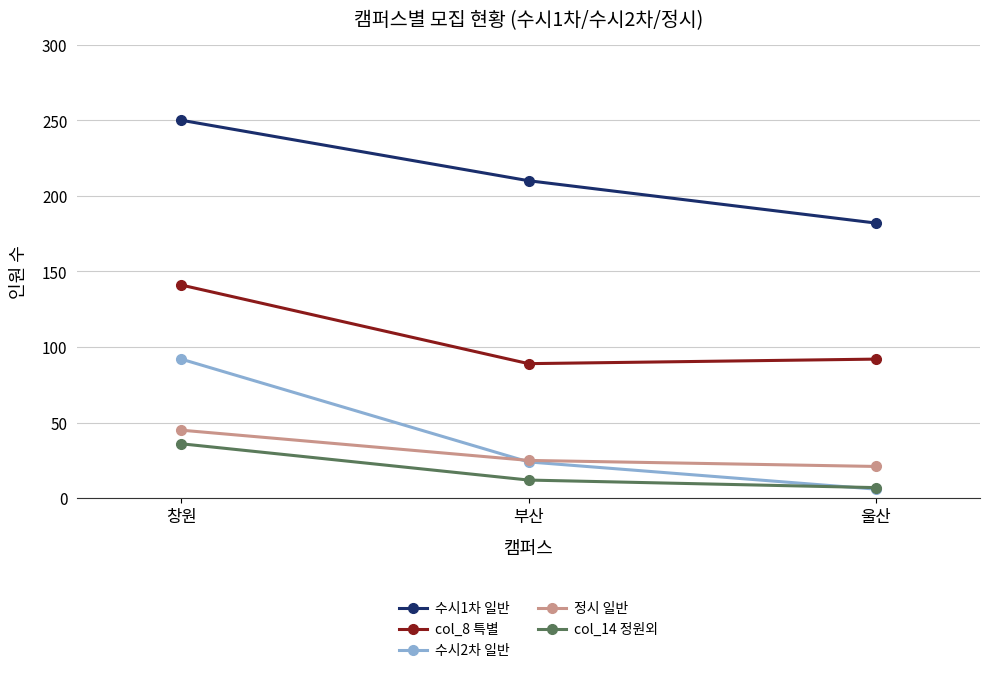

Is this an area chart (filled region under the line)?

No